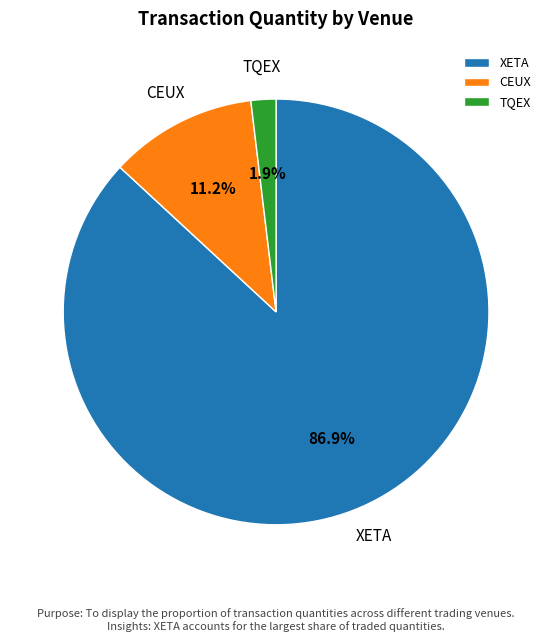

What is the smallest slice in the pie chart?

TQEX